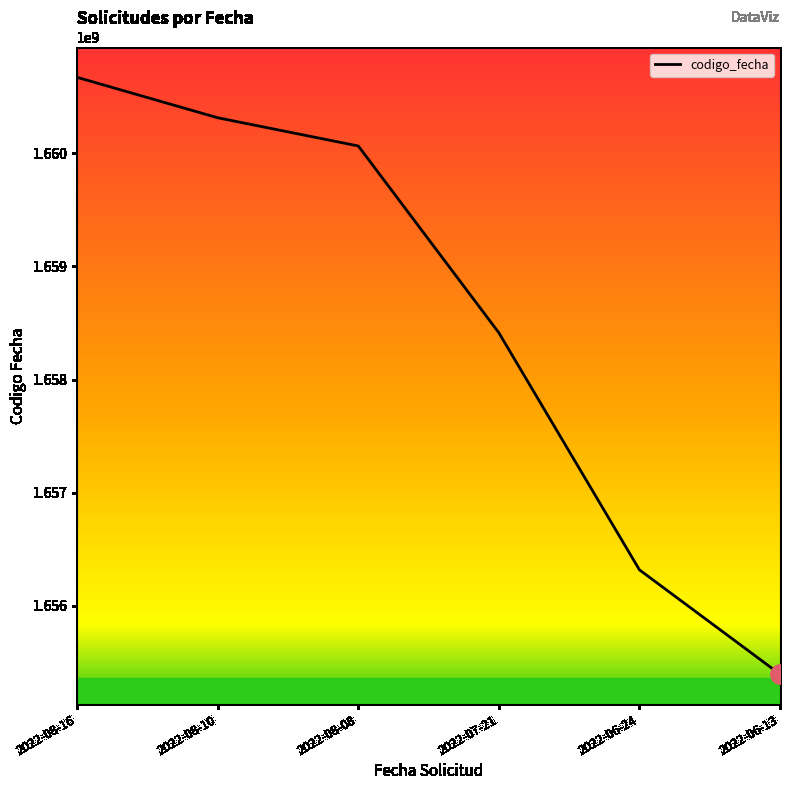

What is the change in value from 2022-08-16 to 2022-06-13?

-5276031